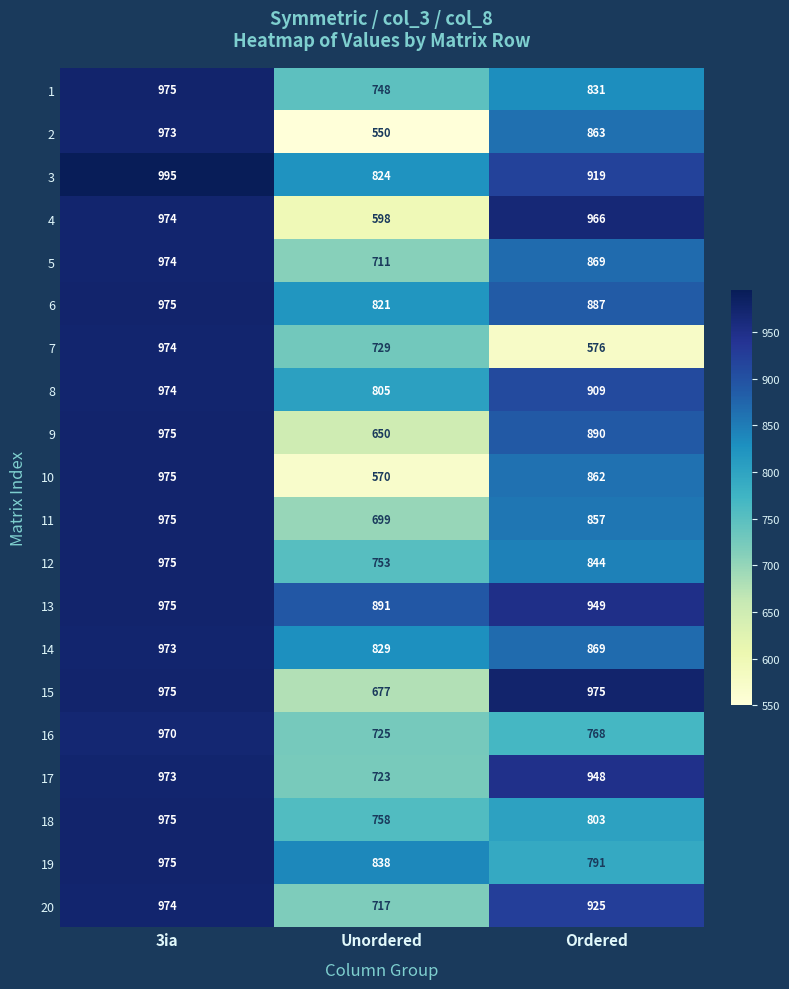

The value of 14 at 3ia is 973. True or false?

True